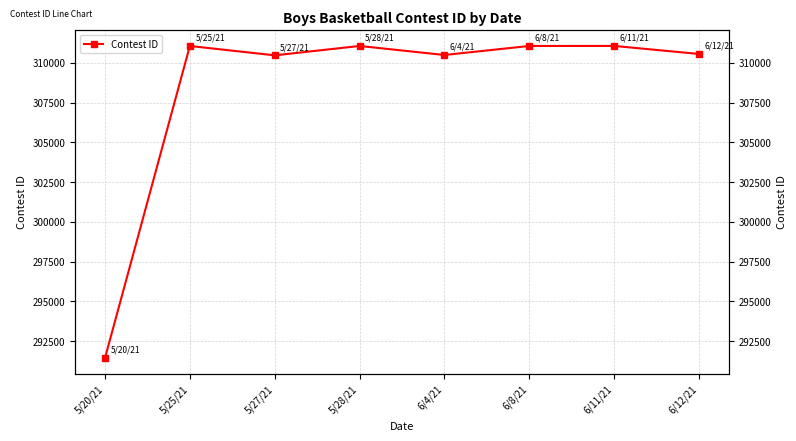

Does the chart have visible grid lines?

Yes